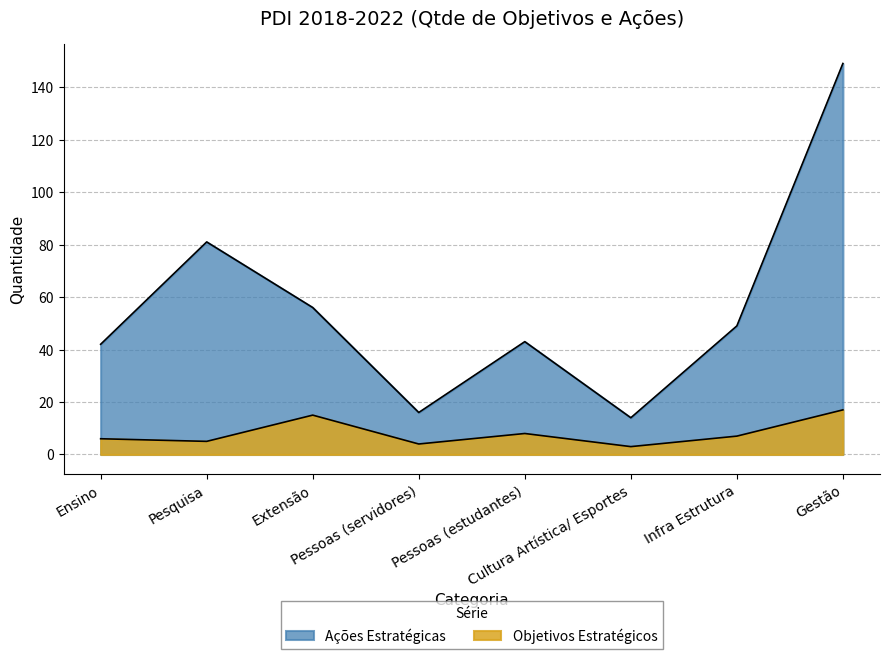

Which series has the largest range (max minus min)?

Ações Estratégicas